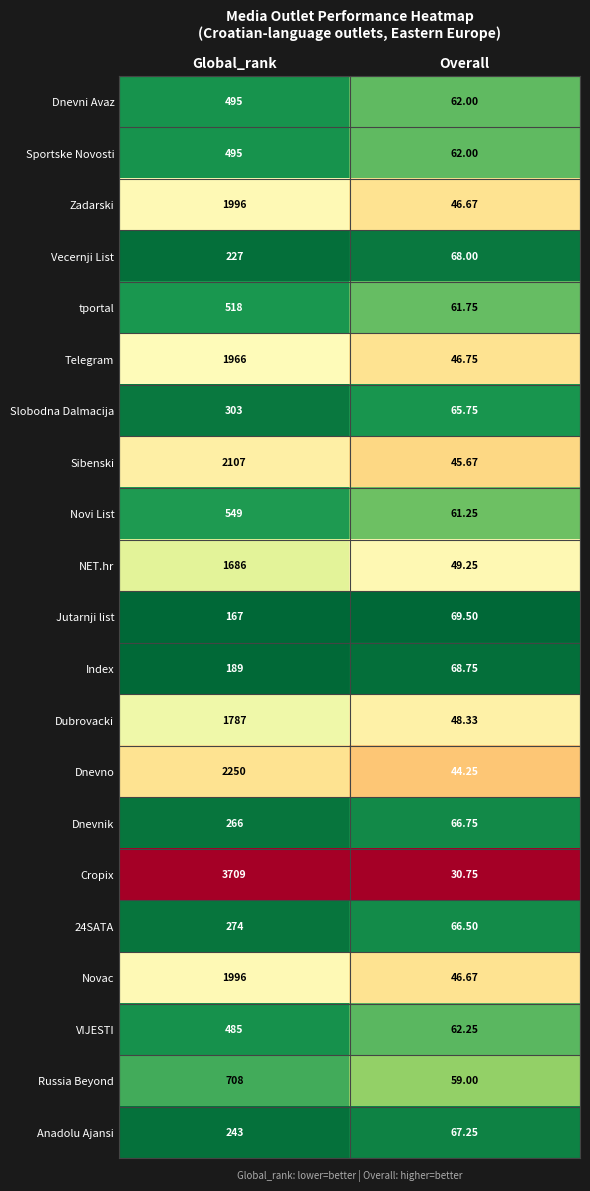

Rank the categories by NET.hr value from highest to lowest.

Global_rank, Overall